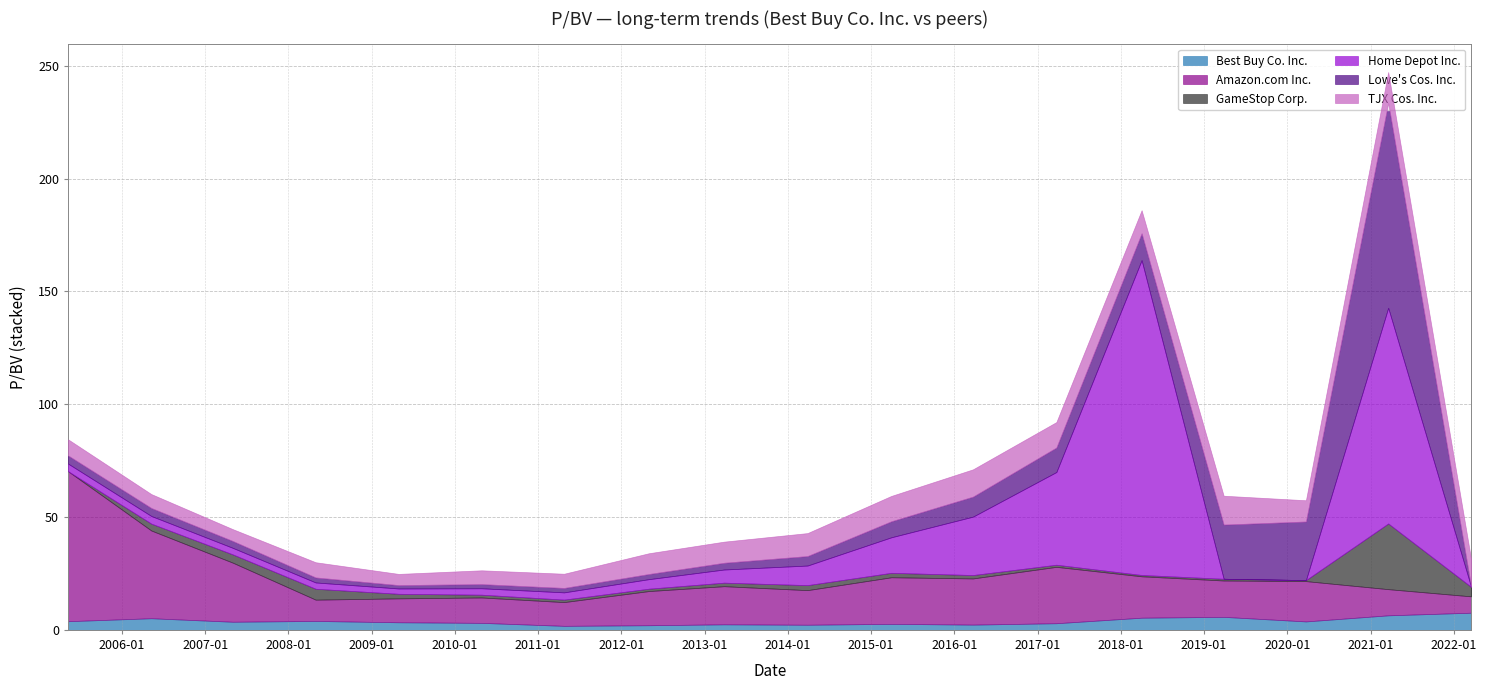

Which series changed the most between 2011-04-25 and 2019-03-28?

Lowe's Cos. Inc.